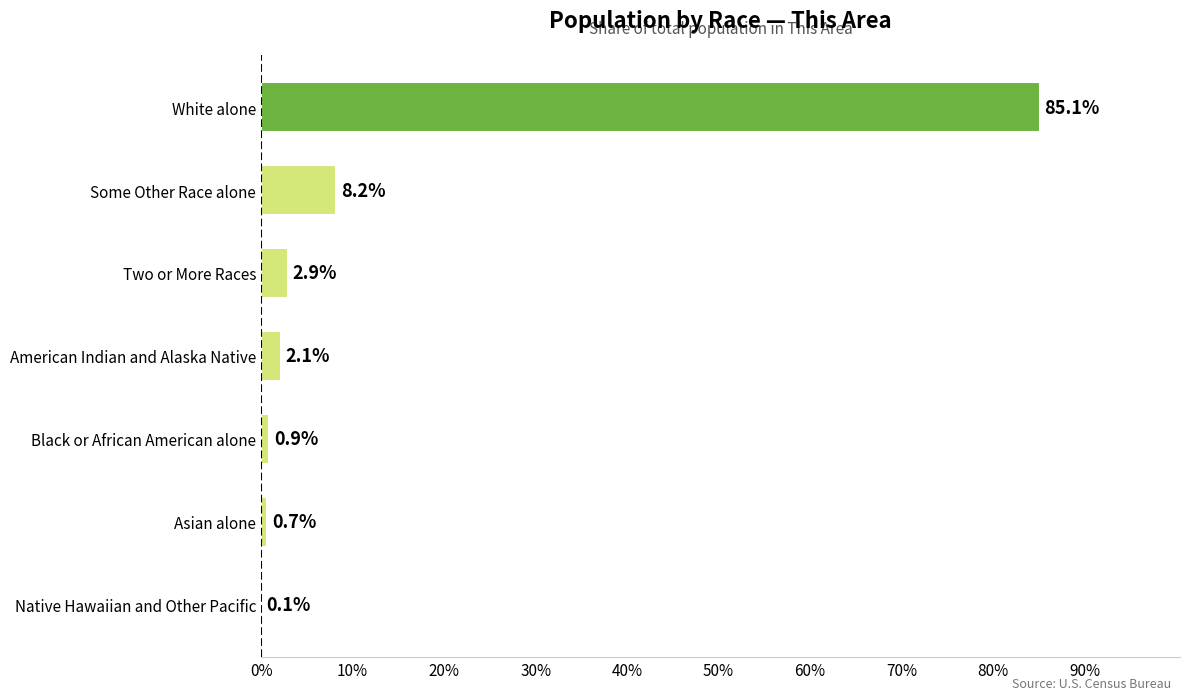

Where is the data nearest to the value 42?

Some Other Race alone